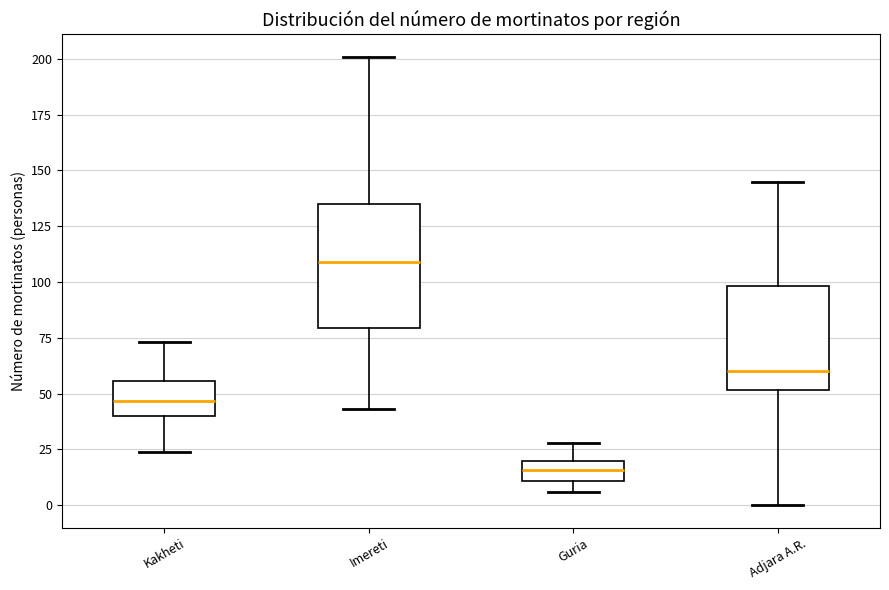

Where does the upper whisker of the box for Guria end on the y-axis? The values are not printed on the chart, so give them approximately, as read against the axis.

30